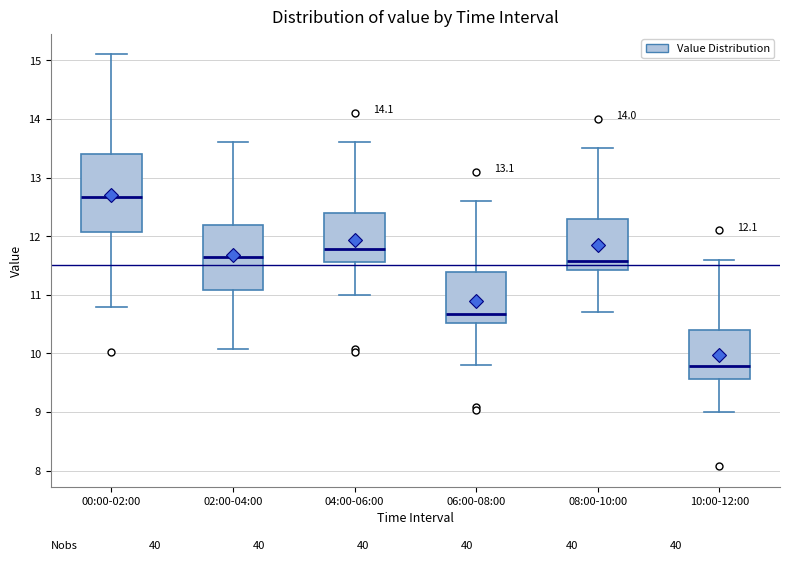

Which box has the highest median line?

00:00-02:00